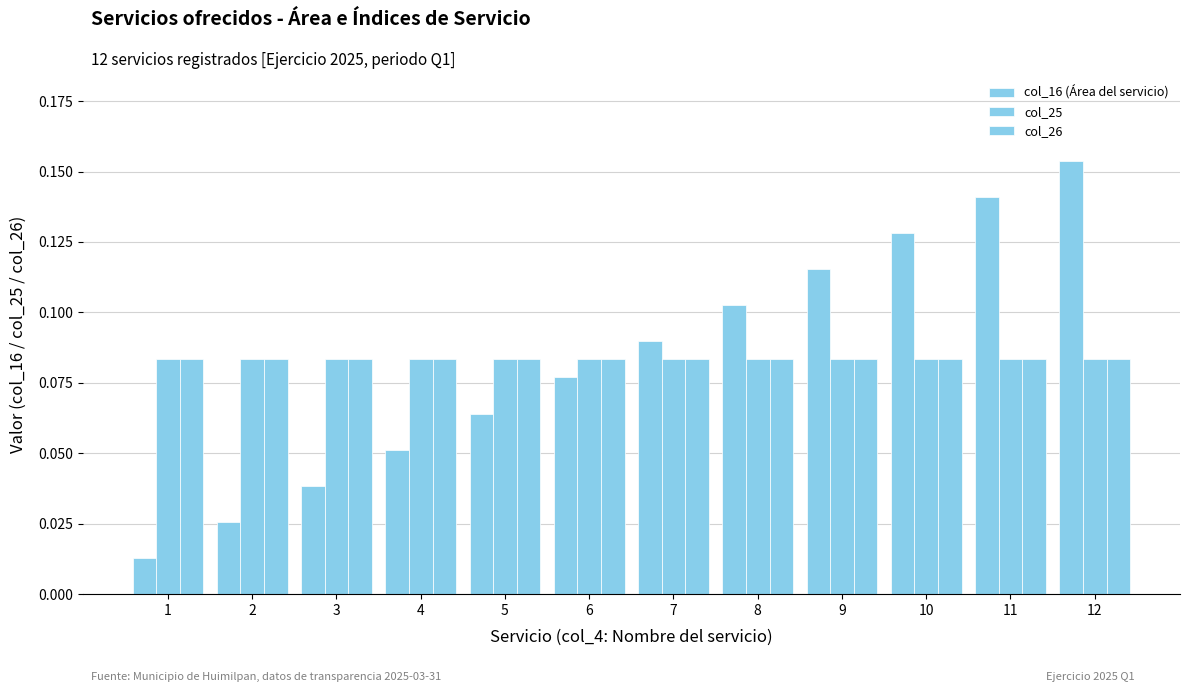

How many bars are there in each group?

3